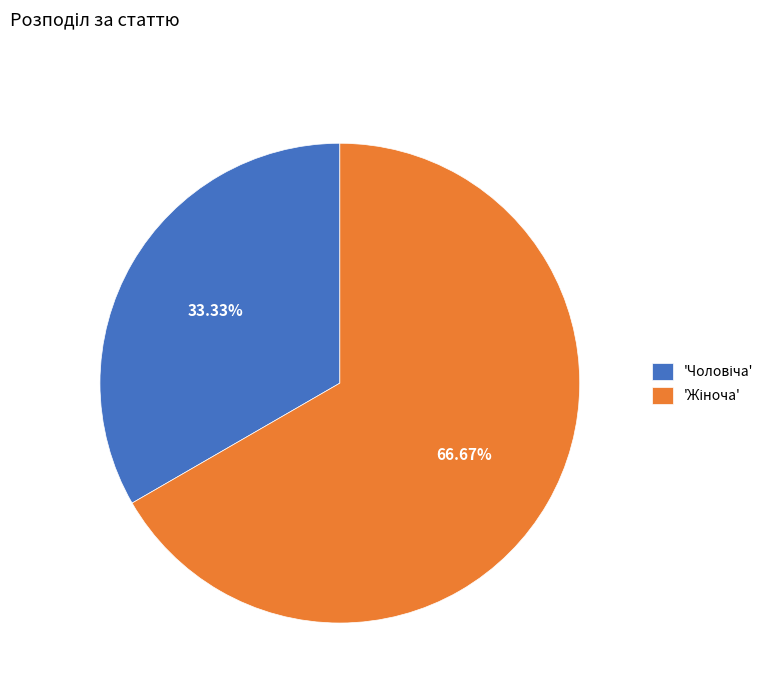

Does any single category account for the majority?

Yes